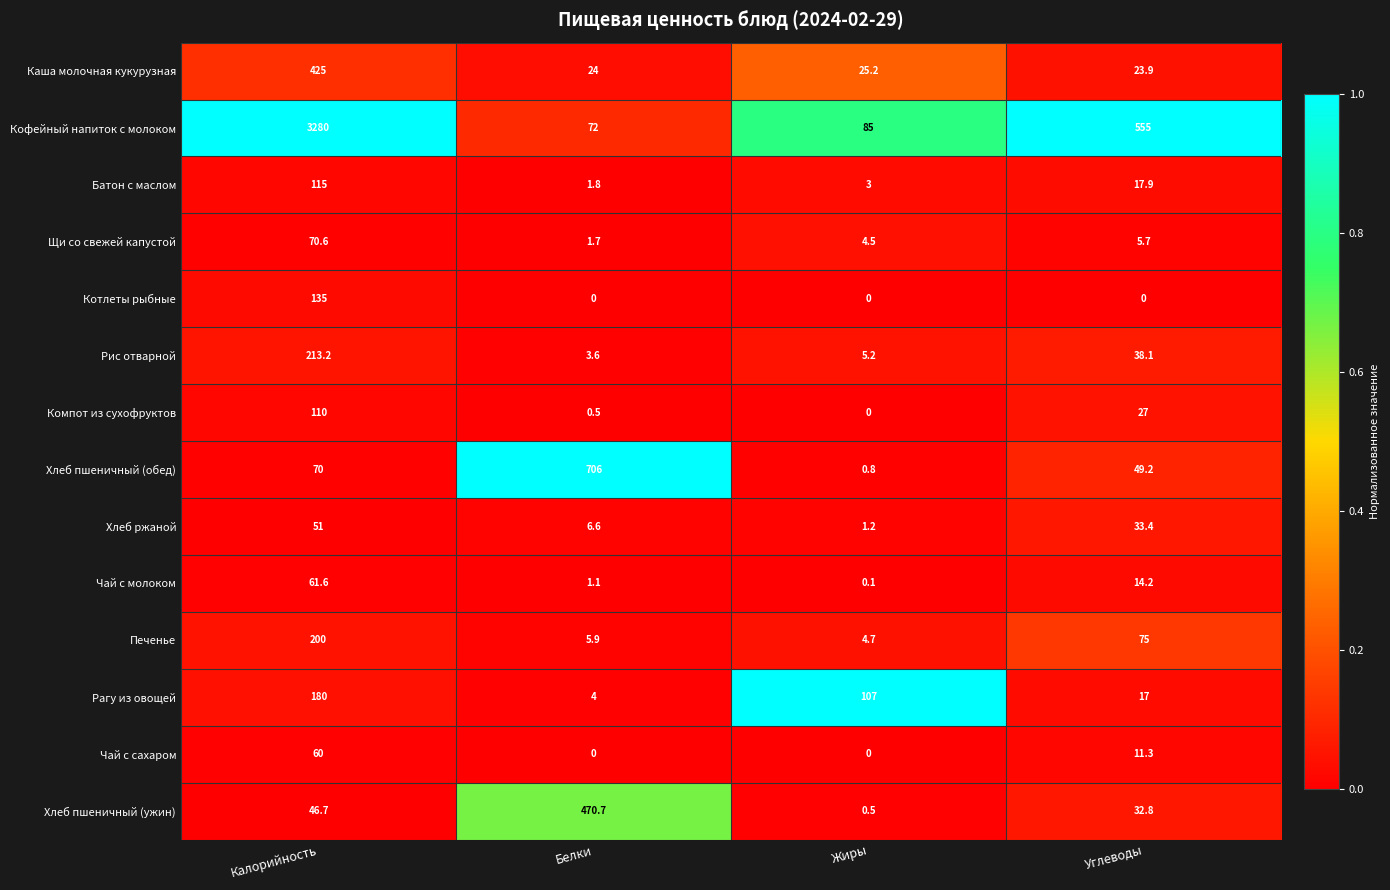

Rank the categories by Компот из сухофруктов value from highest to lowest.

Калорийность, Углеводы, Белки, Жиры